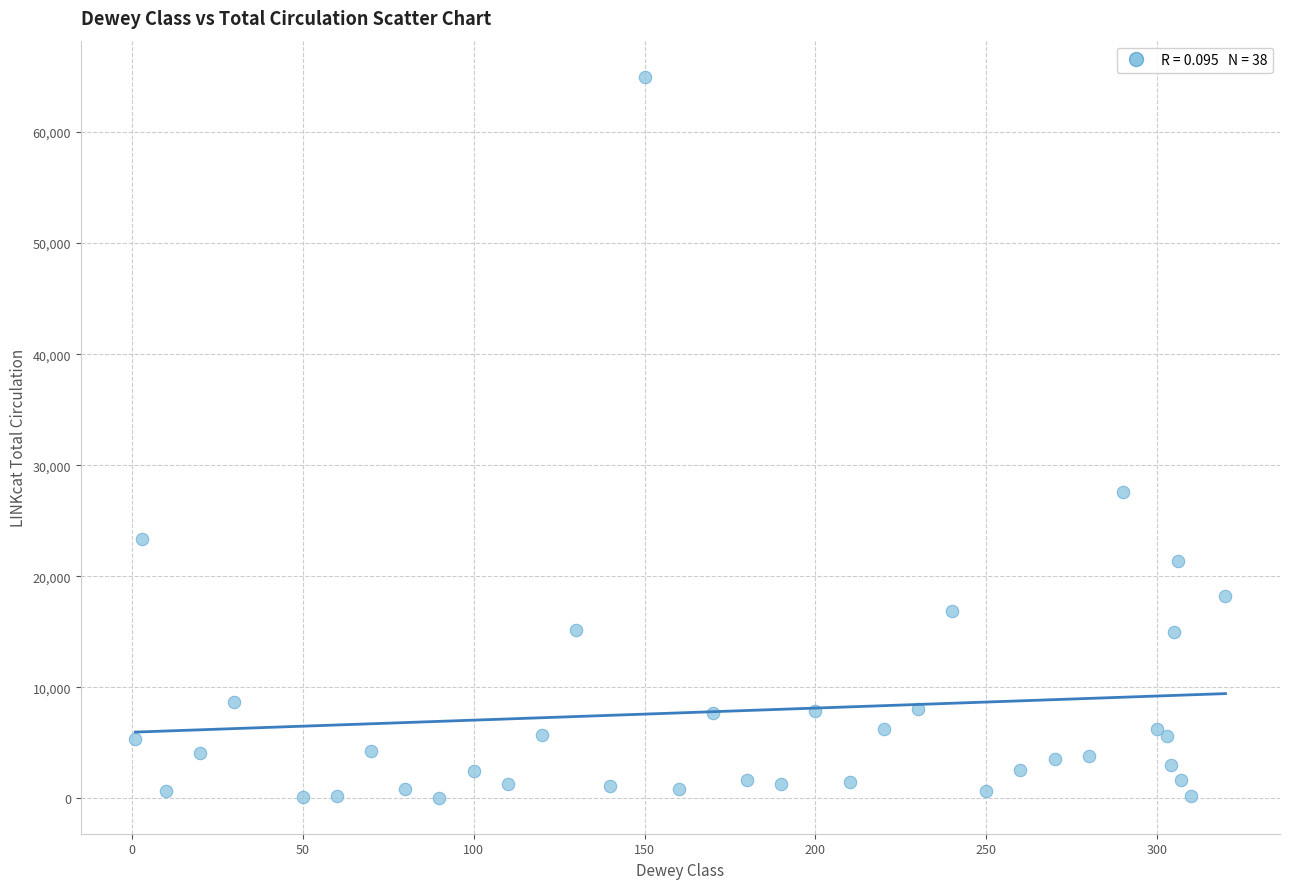

What Y value in the scatter plot is closest to 32521?

27615